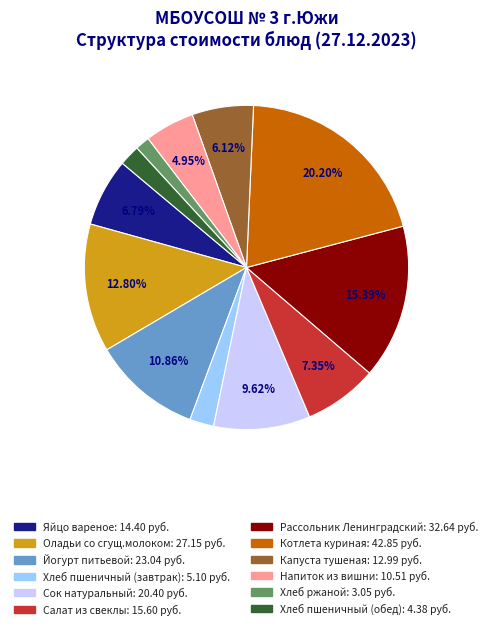

Approximately how many times larger is the value at Котлета куриная compared to Салат из свеклы?

2.7